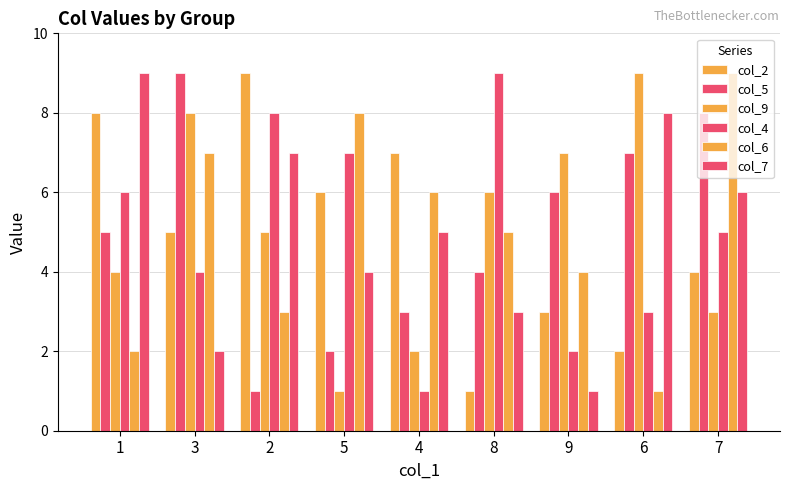

How many series are shown in this chart?

6